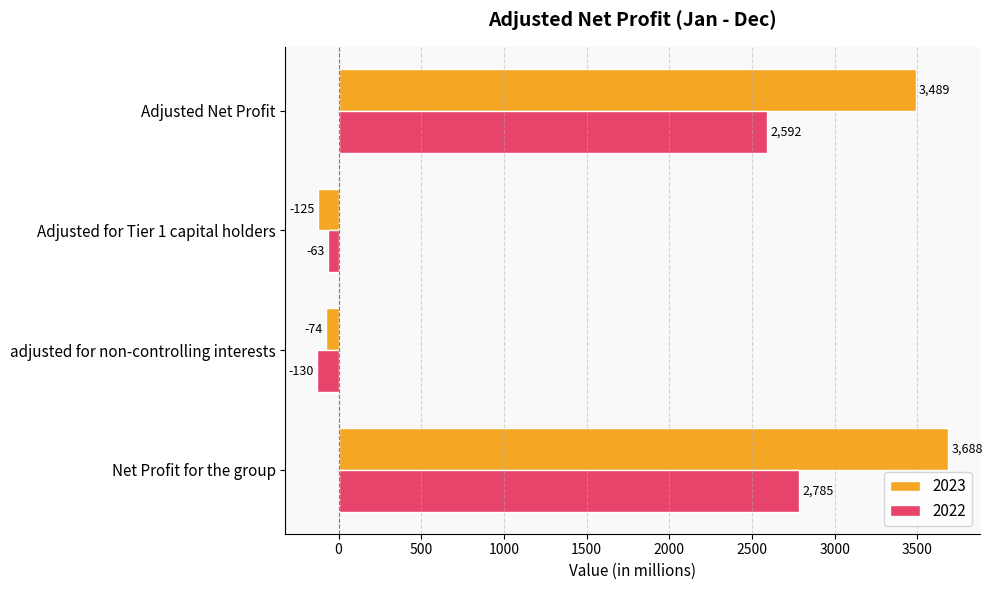

At which category is the sum across all series the highest?

Net Profit for the group